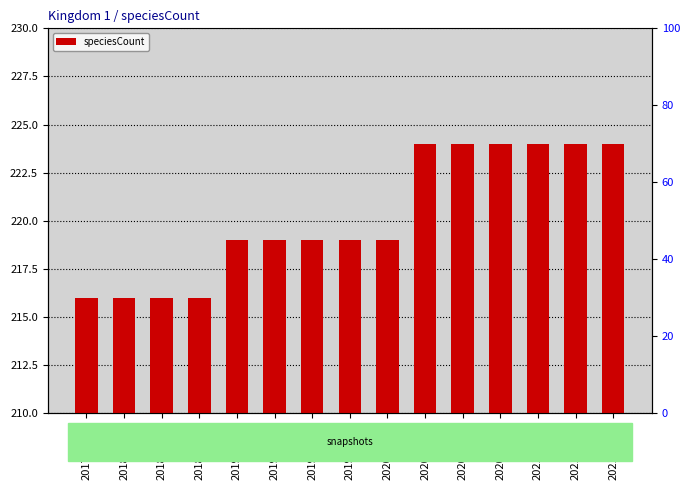

Rank the categories by value from lowest to highest.

2017-12-22, 2018-04-09, 2018-07-11, 2018-09-28, 2019-01-01, 2019-04-06, 2019-07-01, 2019-10-09, 2020-01-01, 2020-04-01, 2020-07-01, 2020-10-01, 2021-01-01, 2021-04-01, 2021-07-01